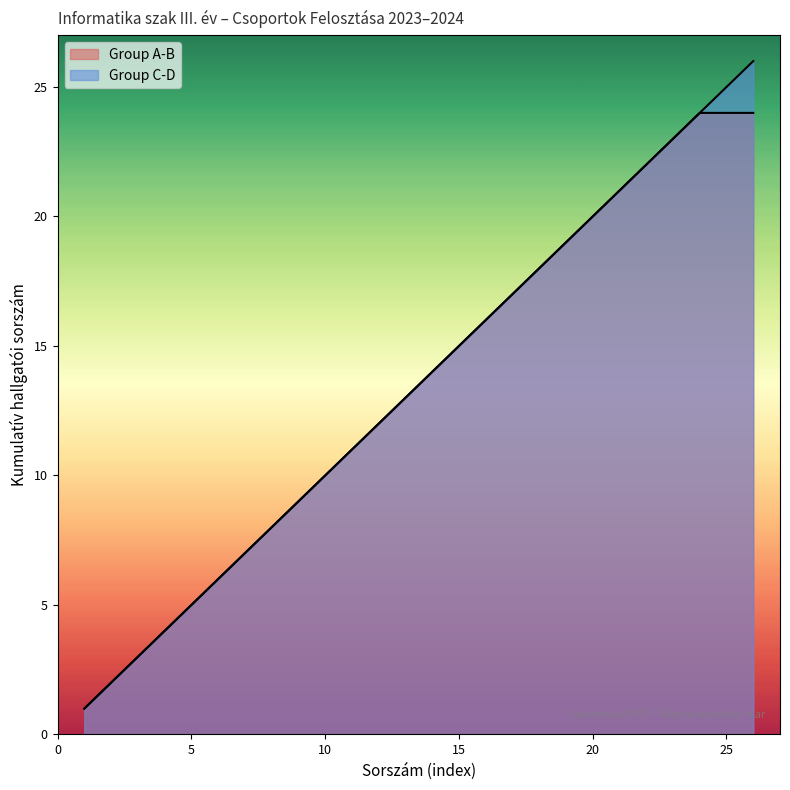

How many lines are shown in the chart?

2